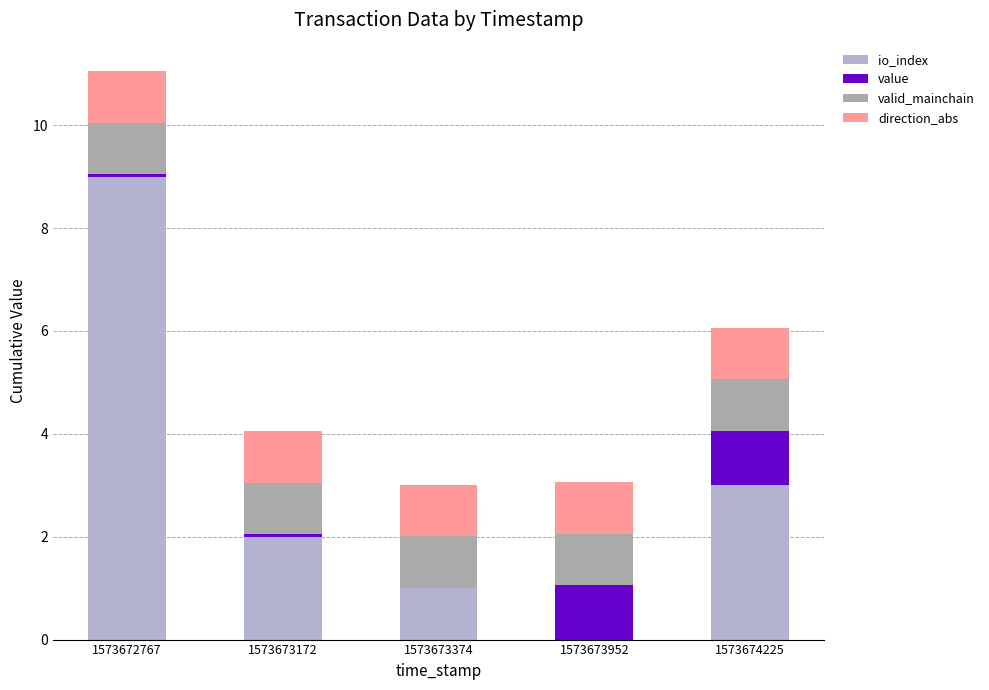

At which category is the sum across all series the highest?

1573672767